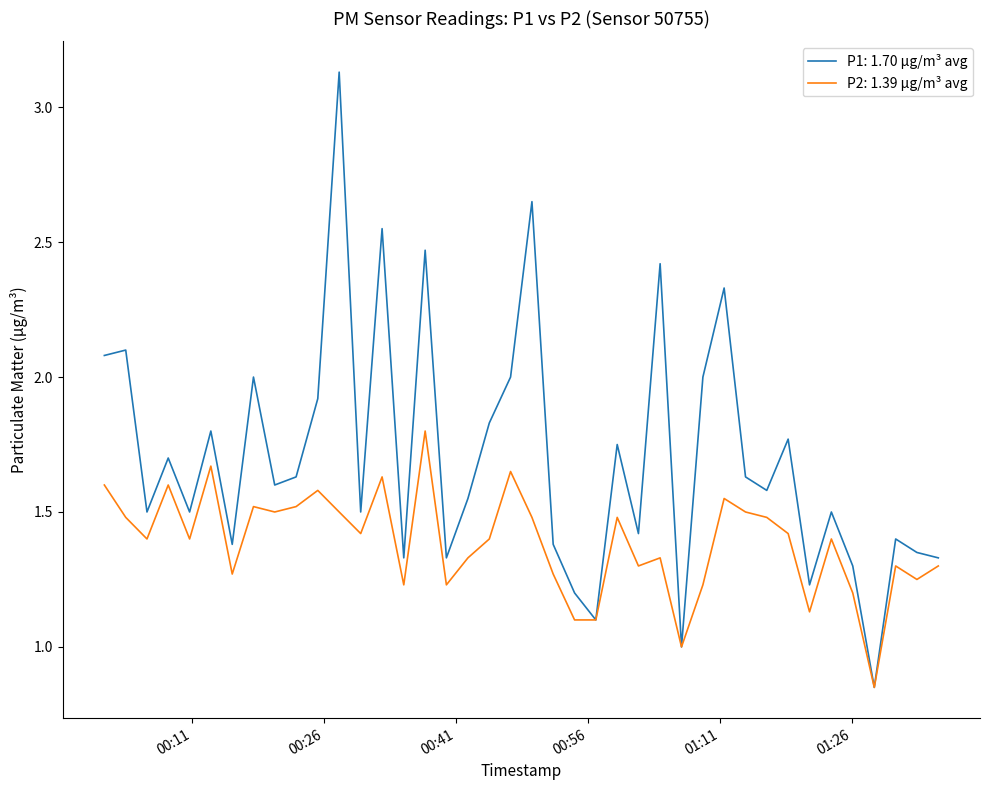

Which series has the largest total across all categories?

P1: 1.70 µg/m³ avg